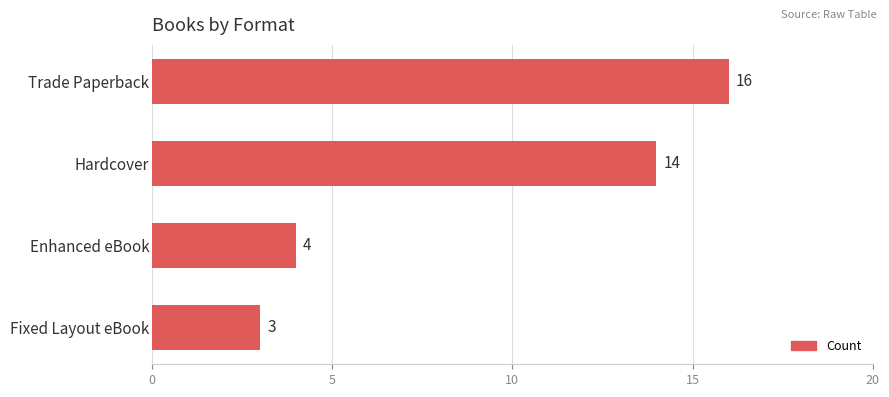

Does the chart contain stacked bars?

No